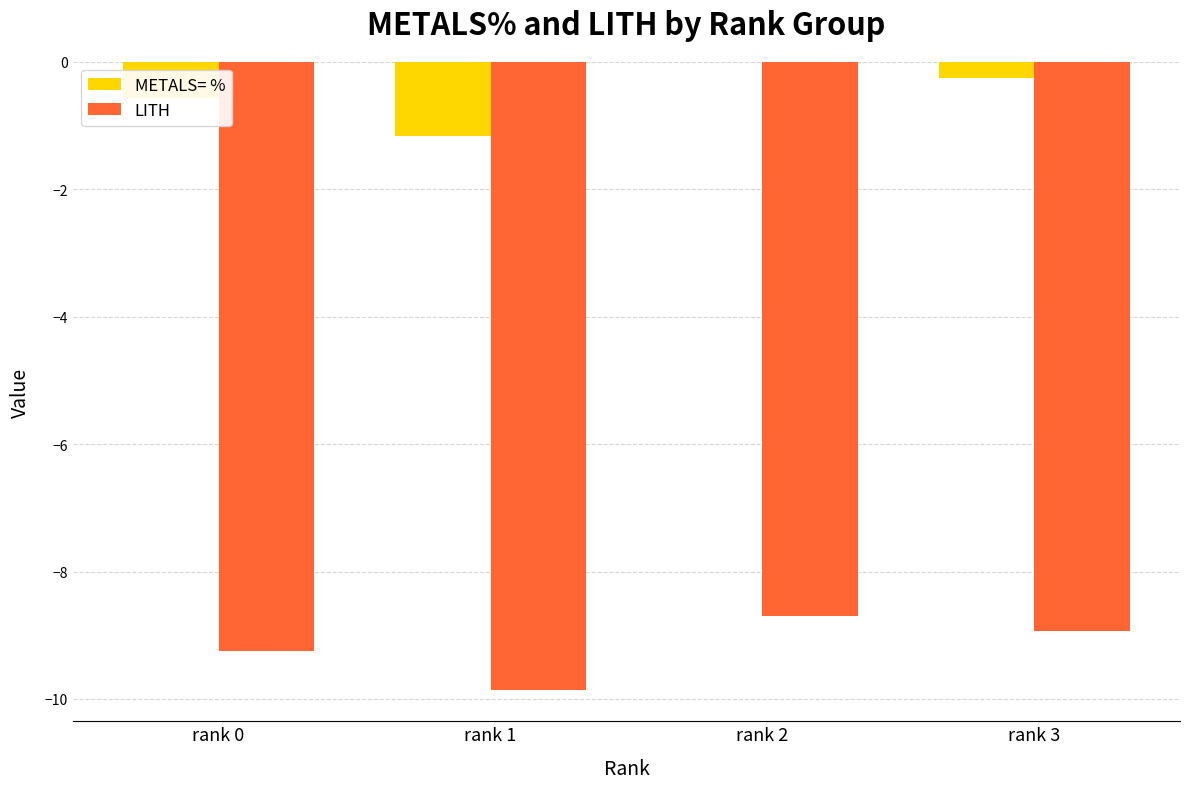

The LITH series shows -8.9 at rank 3. True or false?

True